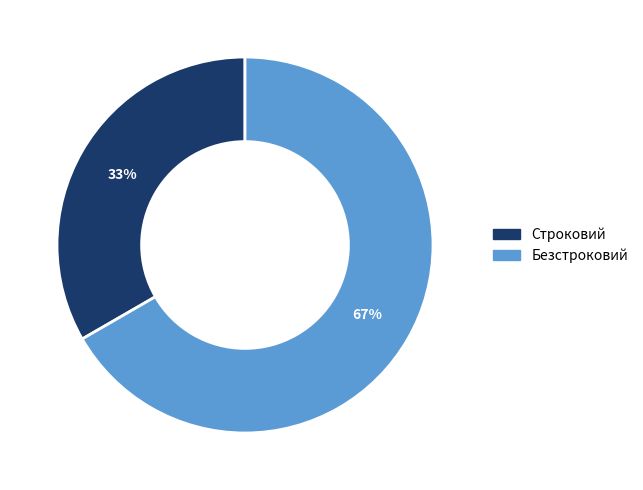

To the nearest percent, what portion does Безстроковий represent?

67%